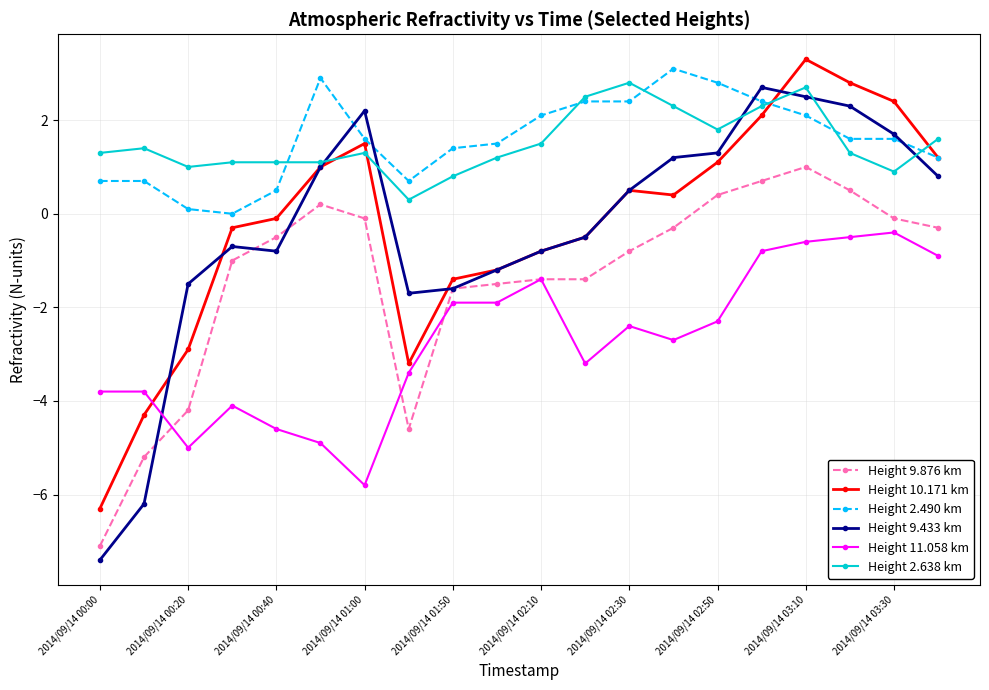

Which series ends up on top after the final intersection of Height 11.058 km and Height 10.171 km?

Height 10.171 km